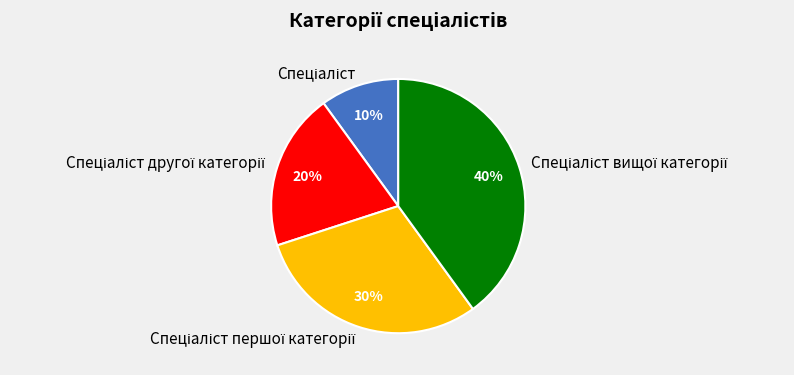

To the nearest percent, what is the difference between the largest and smallest slice percentages?

30%